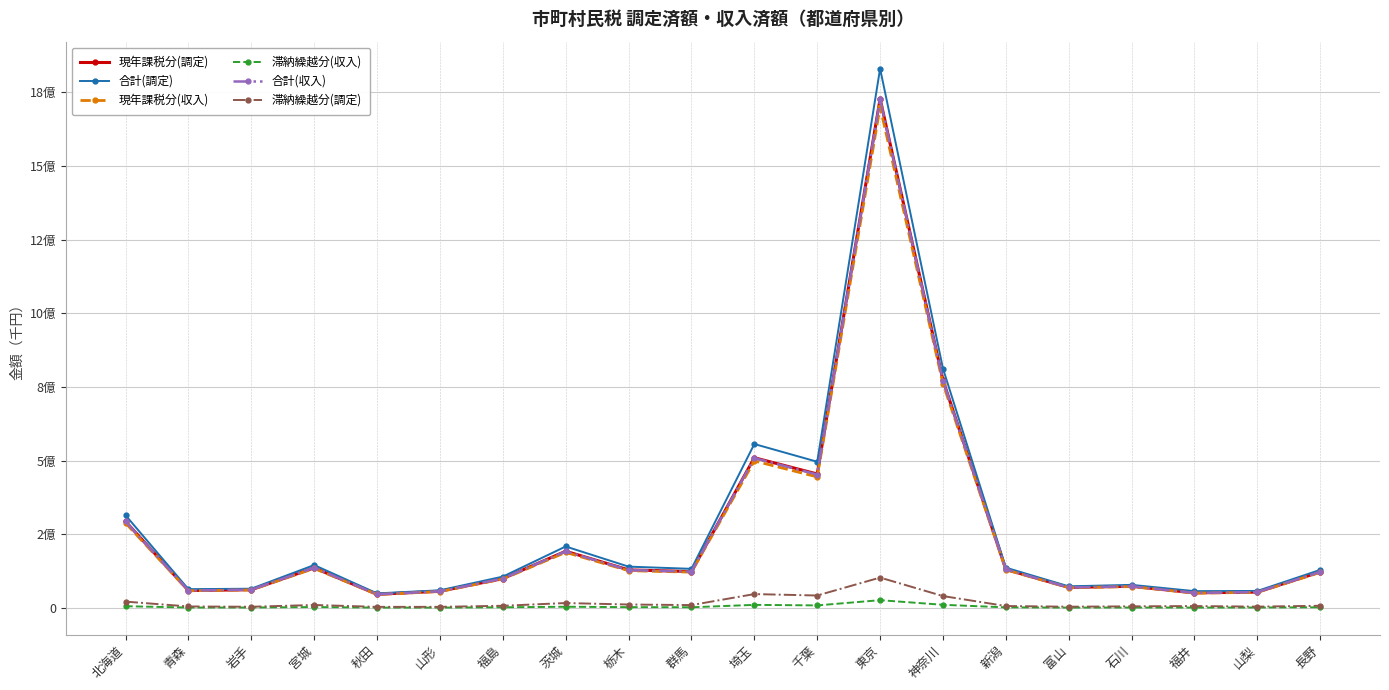

What position from the right is 神奈川?

7